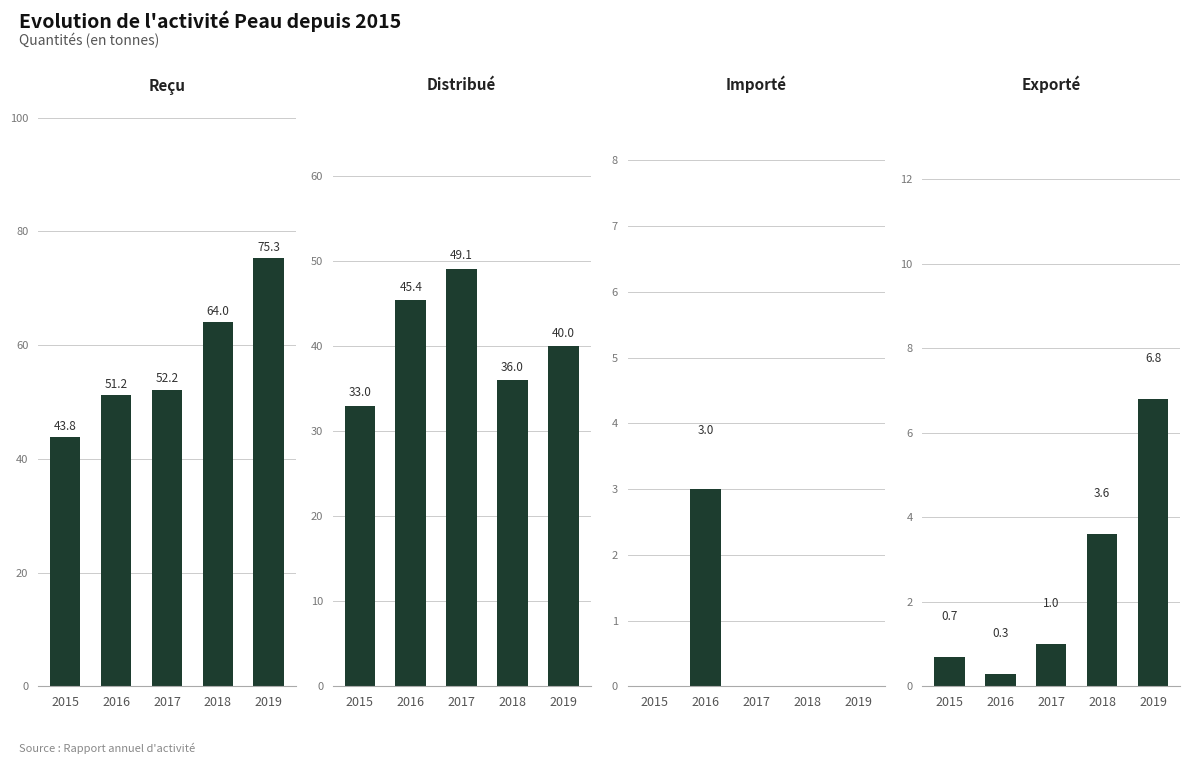

At how many categories does at least one series exceed 57?

2